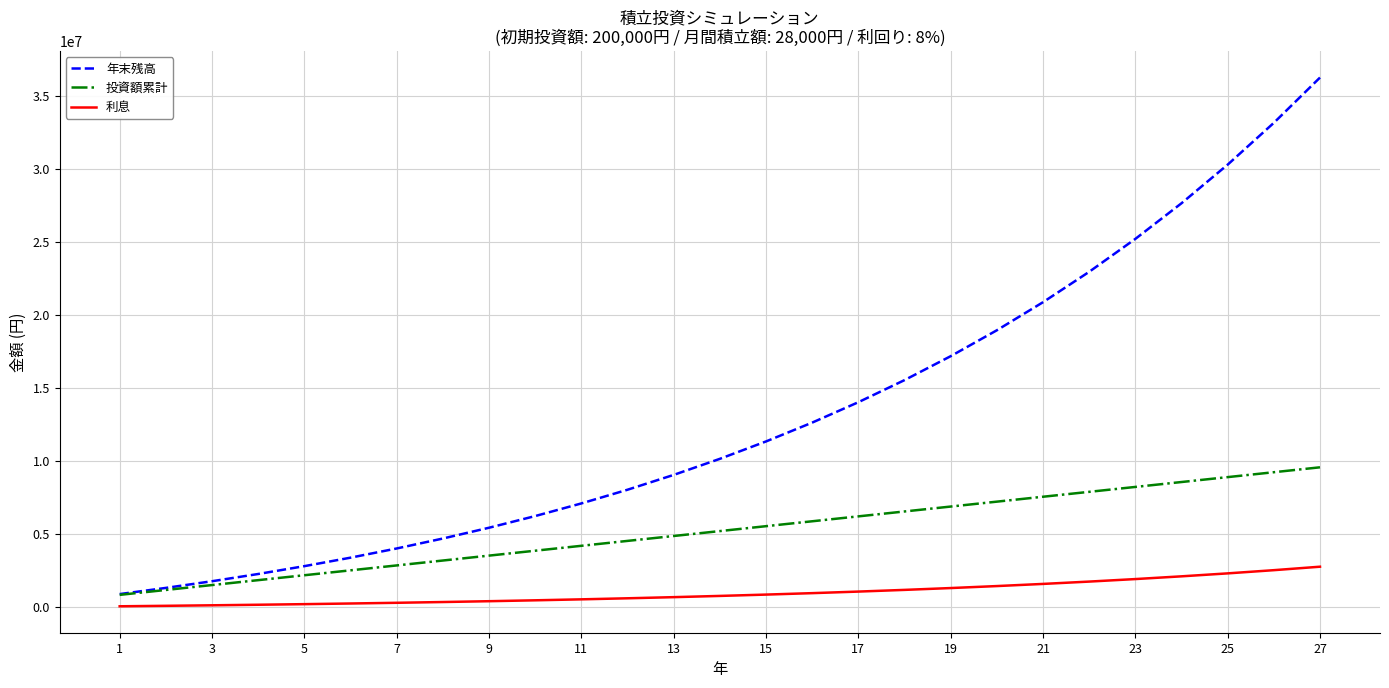

True or false: 投資額累計 has more than 2 points higher than both neighbors.

False